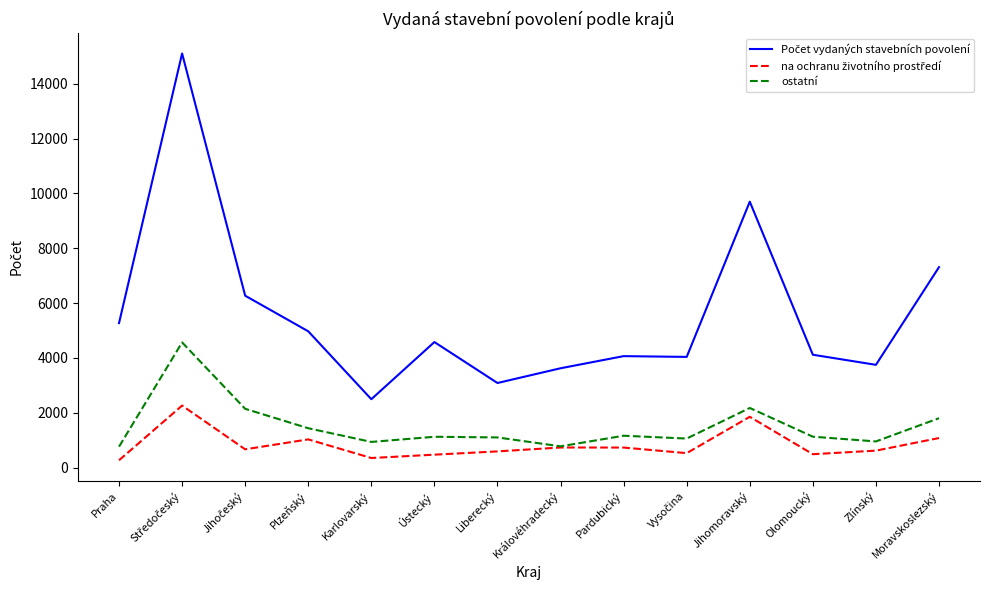

True or false: ostatní has a value of 1105 at Liberecký.

True